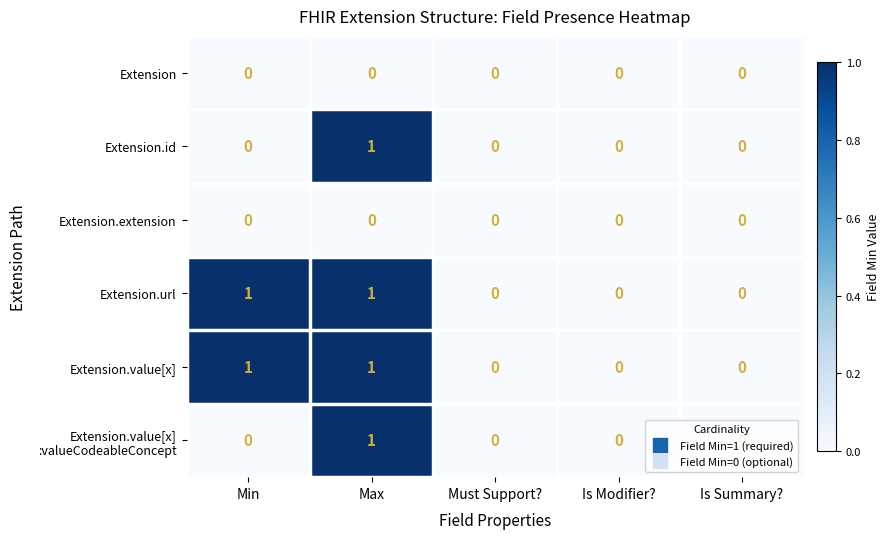

Count the Extension.value[x] values in the range 0 to 1.

5